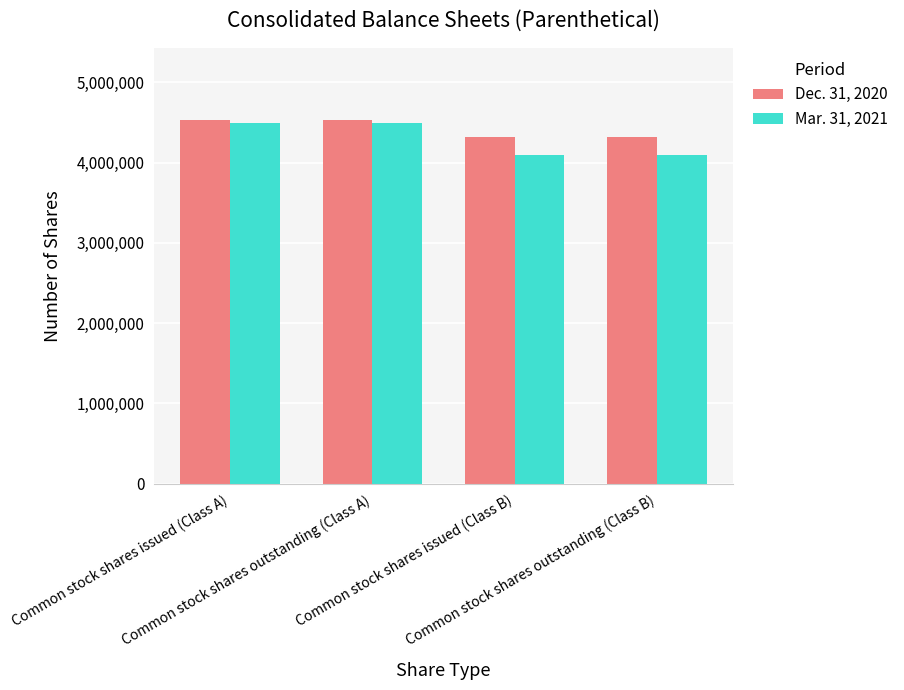

What position from the left is Common stock shares outstanding (Class A)?

2